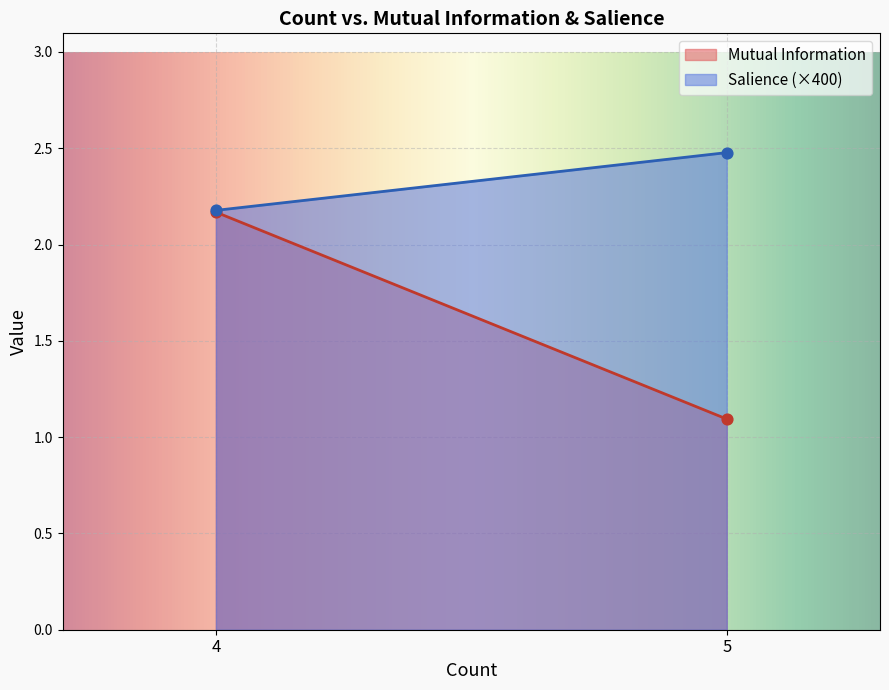

What are all the series names shown in the legend?

Mutual Information, Salience